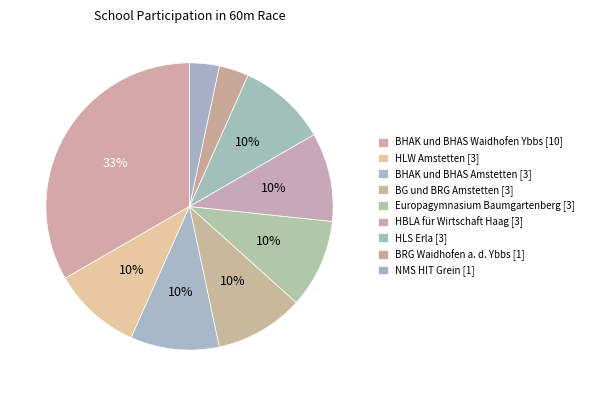

True or false: HLW Amstetten accounts for 10% of the total.

True